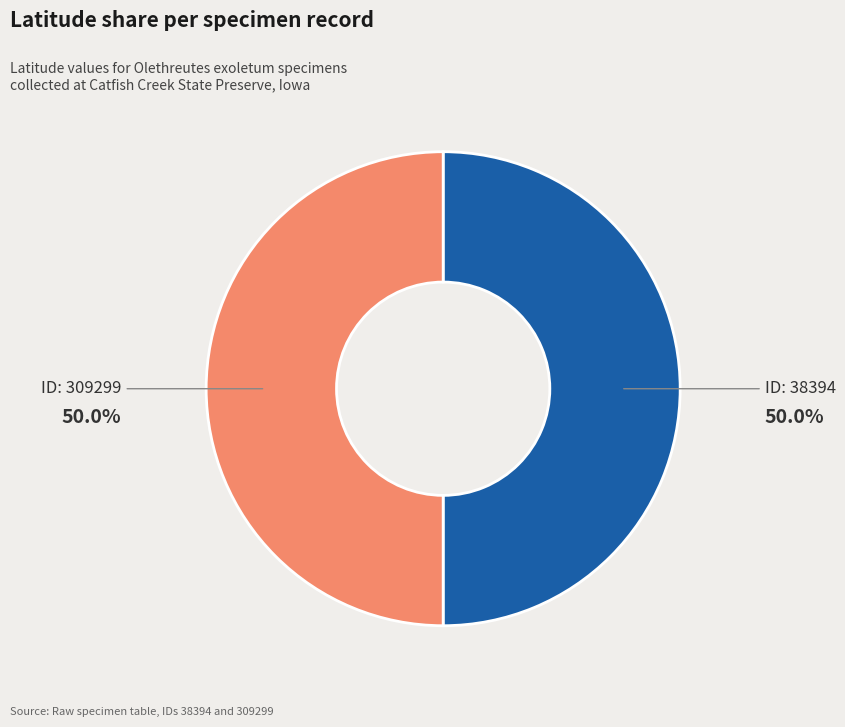

What is the majority slice?

38394